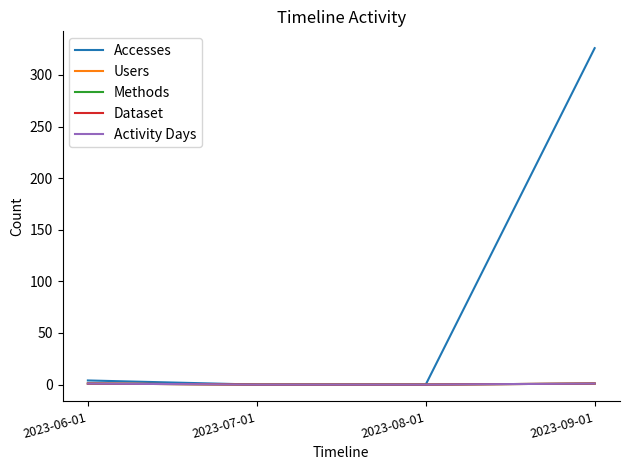

How many lines are shown in the chart?

5